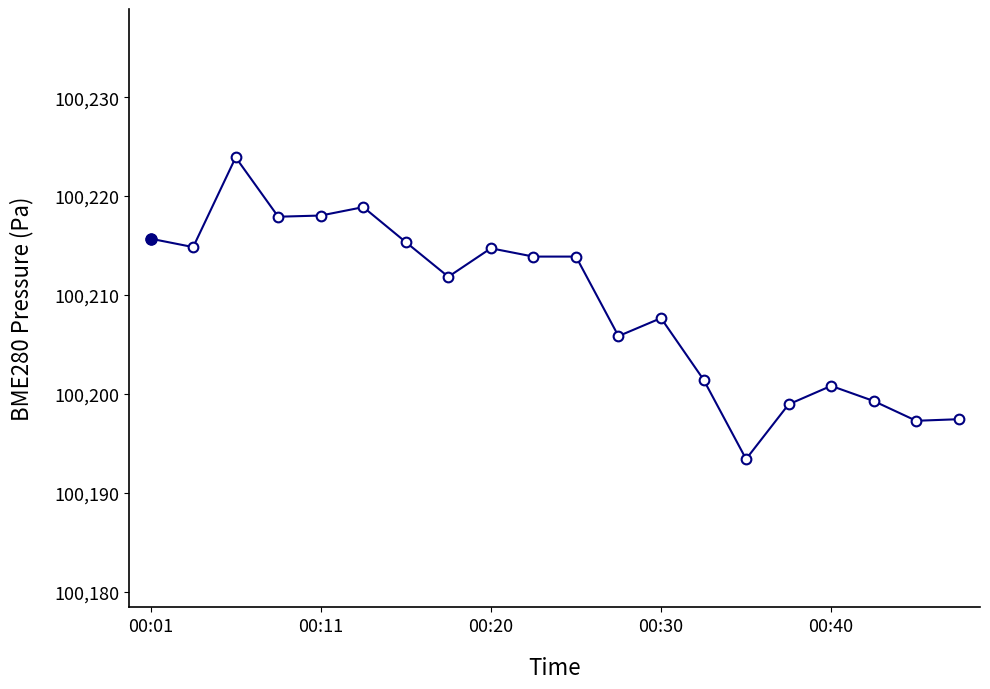

What is the value of the 18th point from the left?

100199.3